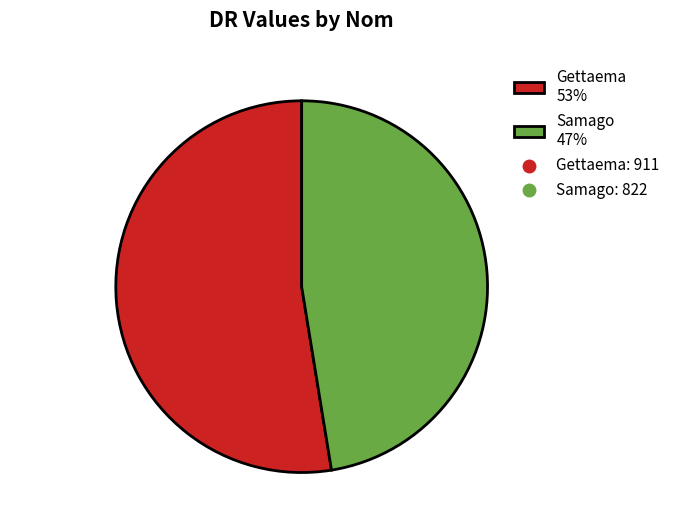

To the nearest percent, what portion does Gettaema represent?

53%